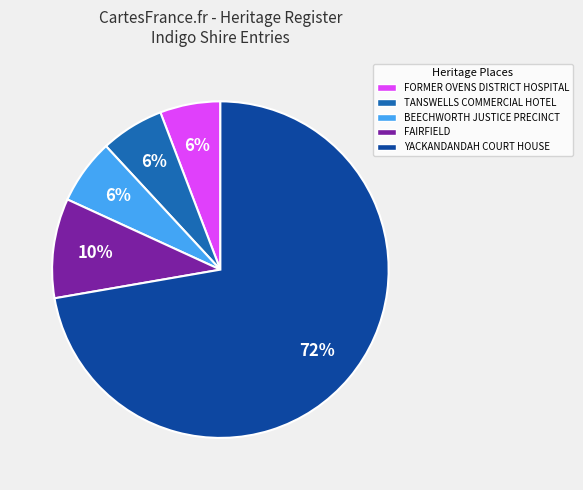

Which slice is the largest?

YACKANDANDAH COURT HOUSE